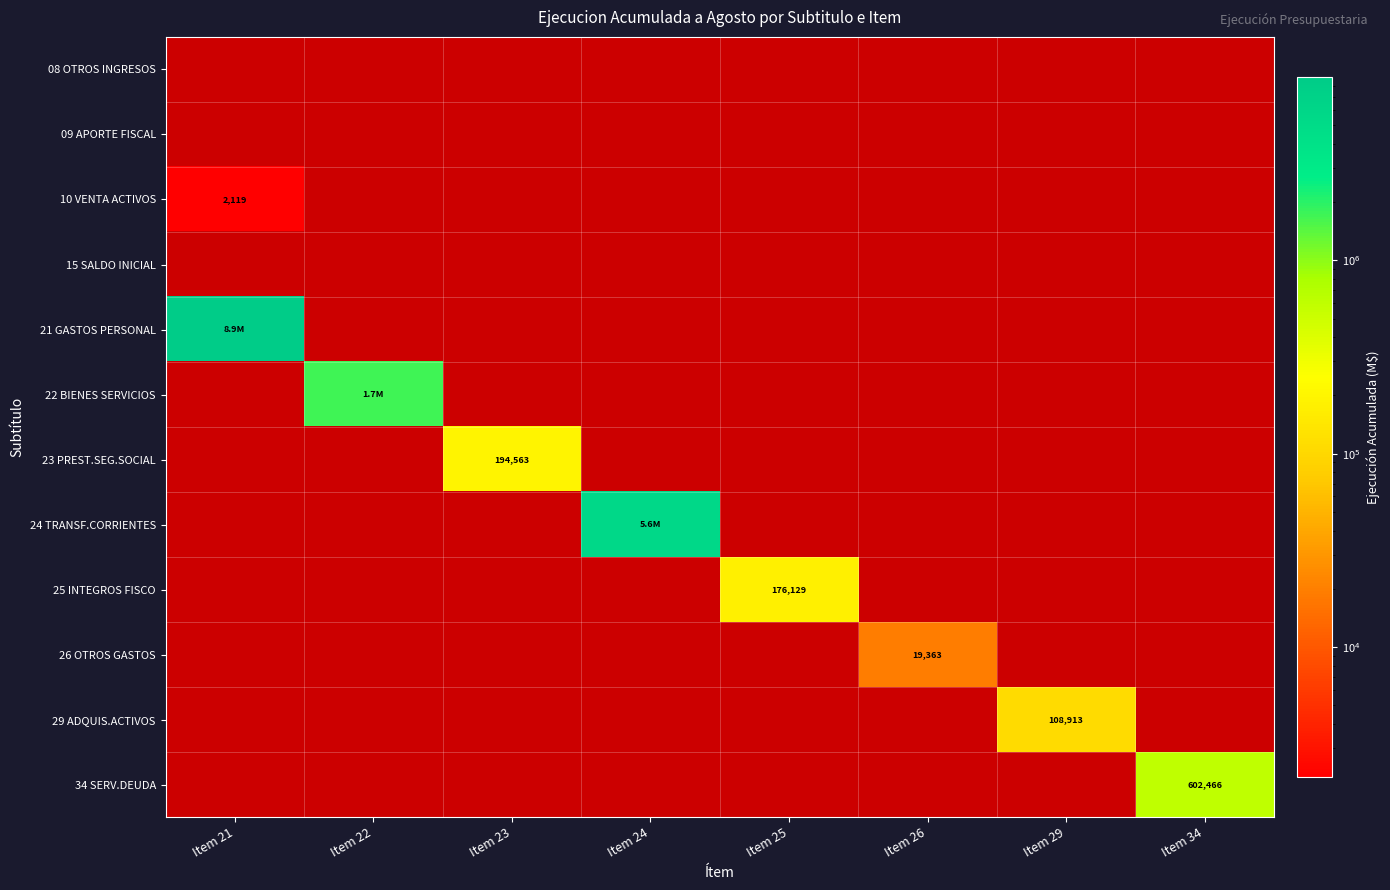

Which series has the largest total across all categories?

21 GASTOS PERSONAL